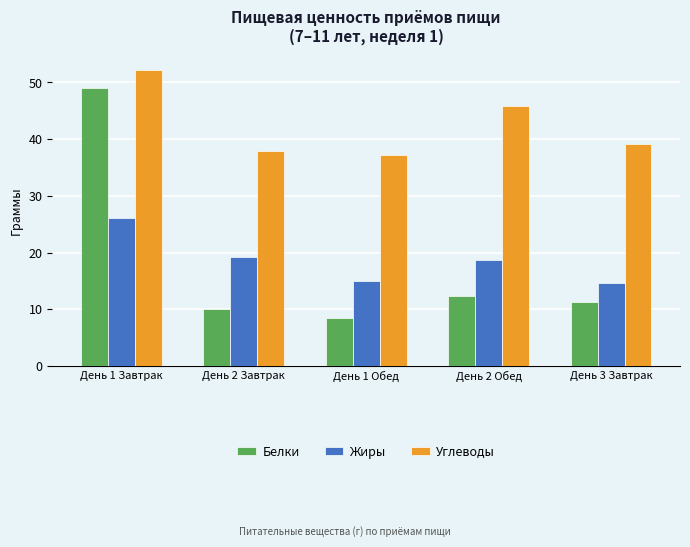

What is the label of the 3rd bar from the right?

День 1 Обед